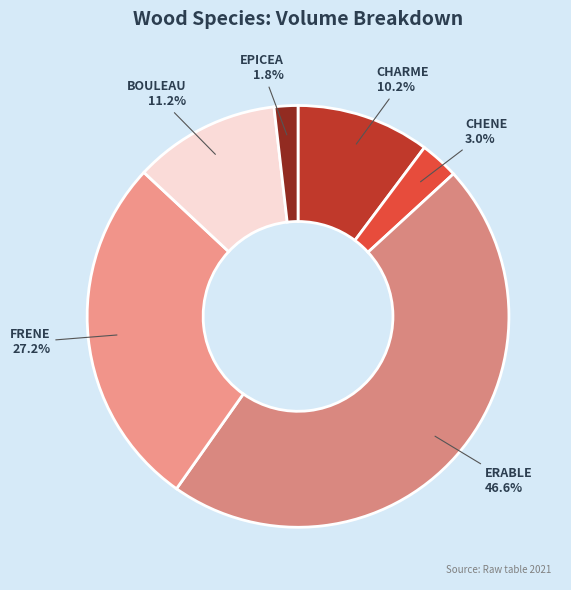

Is there a majority slice in this chart?

No